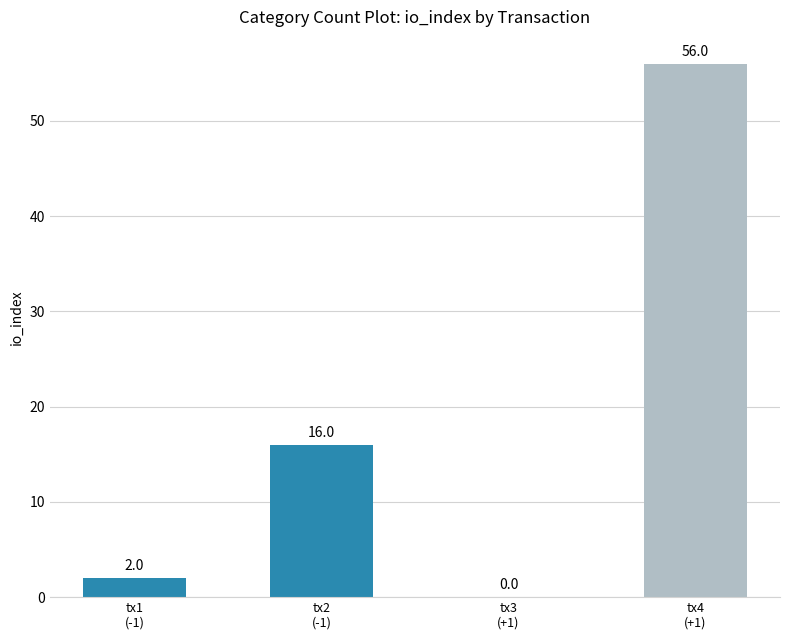

What is the sum of all values?

74